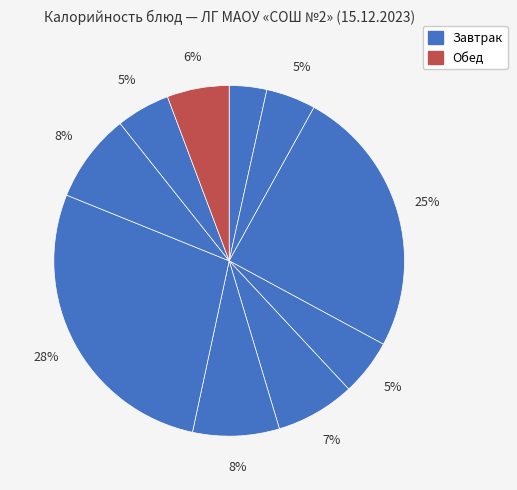

To the nearest percent, what is the difference between the largest and smallest slice percentages?

24%